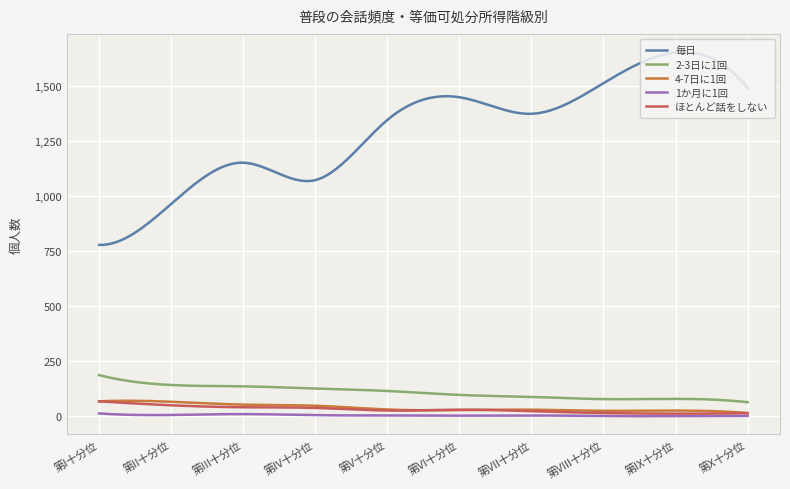

True or false: 4-7日に1回 and 毎日 cross at least once.

False